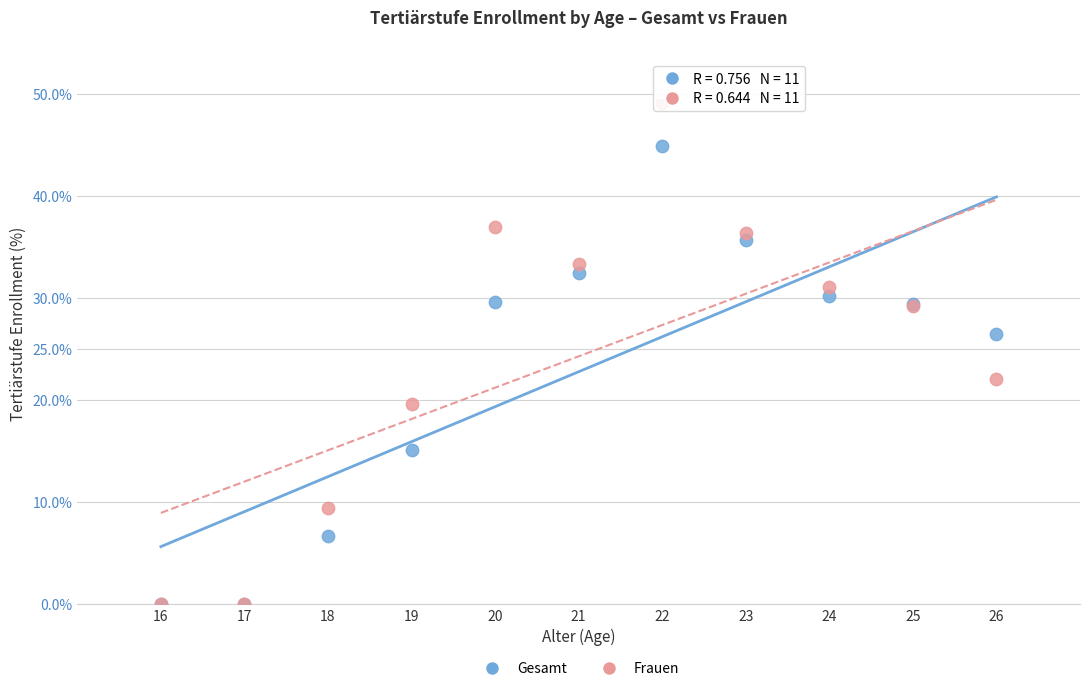

What are all the series names shown in the legend?

Gesamt, Frauen